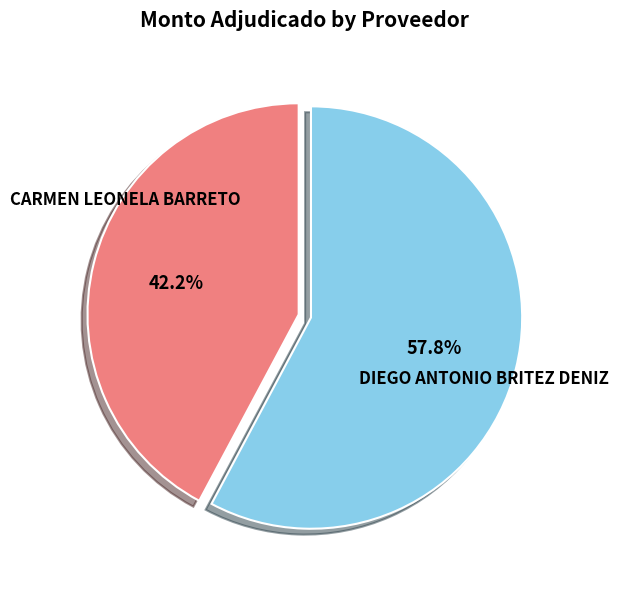

To the nearest percent, what is the difference between the DIEGO ANTONIO BRITEZ DENIZ and CARMEN LEONELA BARRETO slice percentages?

16%